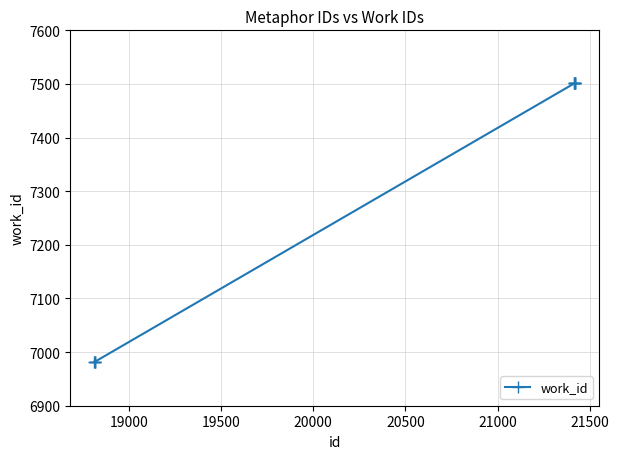

What is the value of the 5th point from the left?

7501